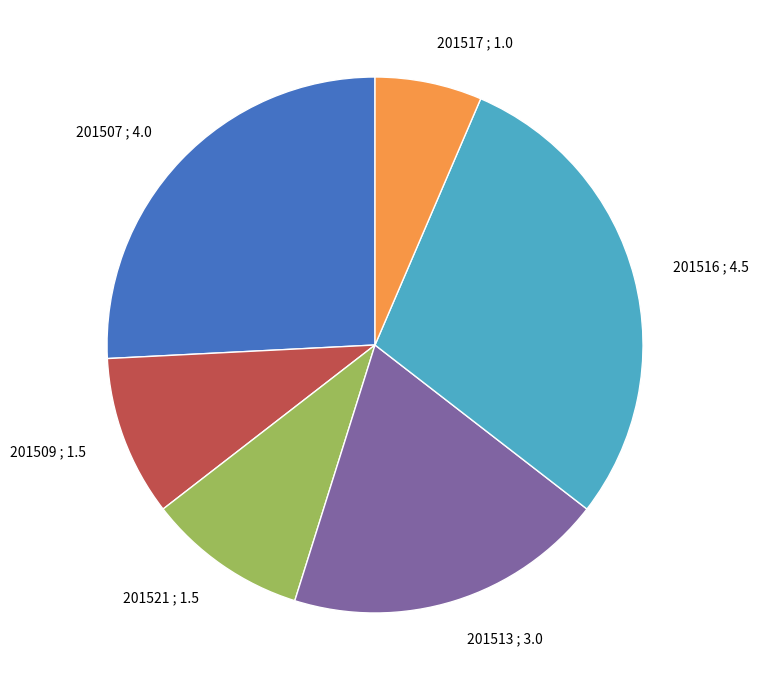

Approximately how many times larger is the value at 201521 compared to 201516?

0.3